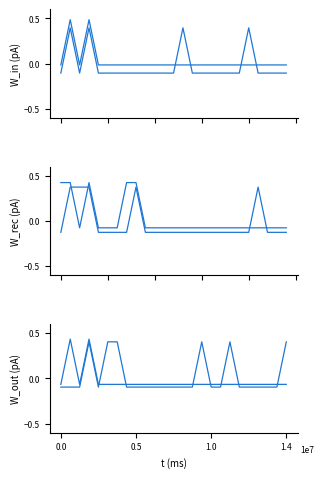

How many WATER values are between 0 and 1?

5